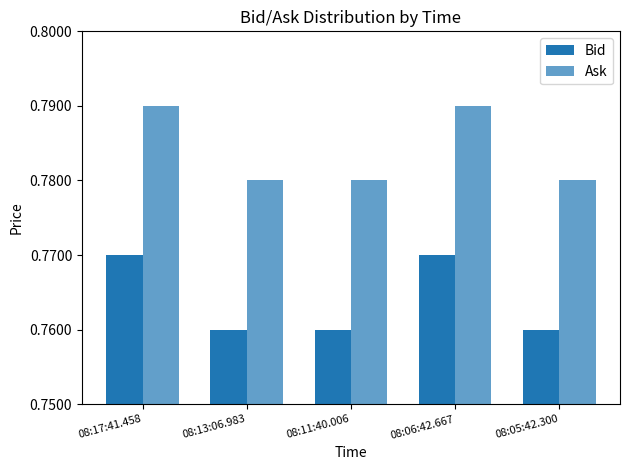

Rank the categories by Ask value from lowest to highest.

08:13:06.983, 08:11:40.006, 08:05:42.300, 08:17:41.458, 08:06:42.667